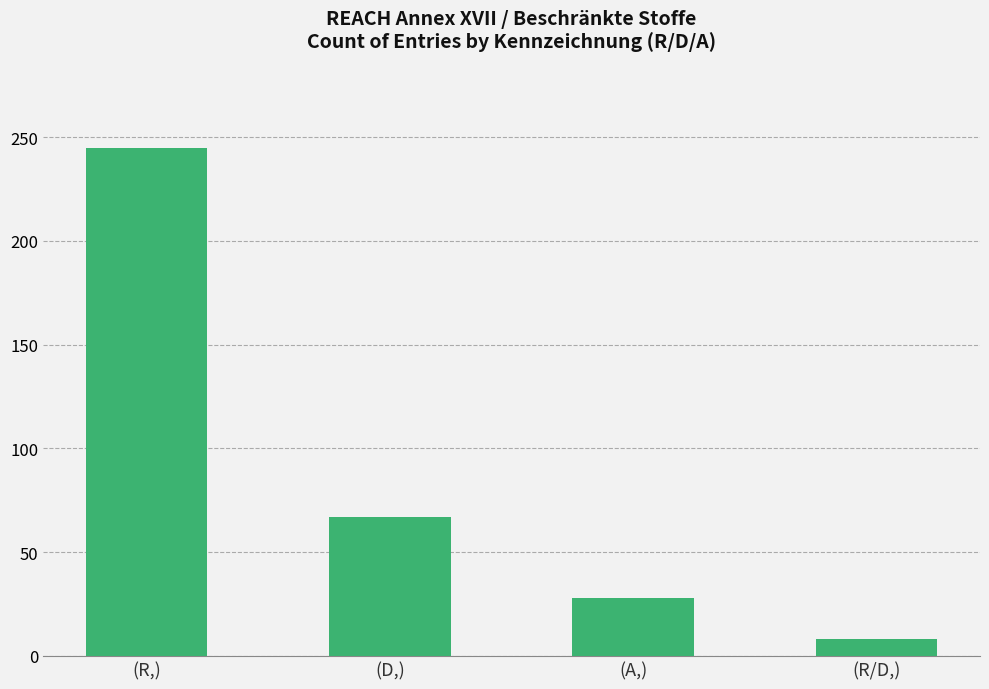

What is the greatest value displayed?

245